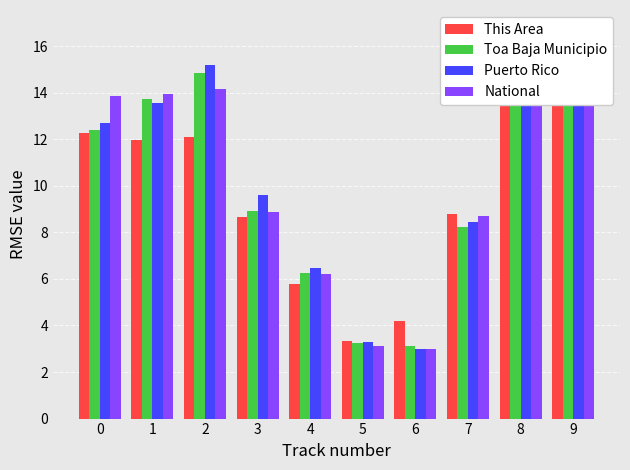

At how many categories does at least one series exceed 14?

3